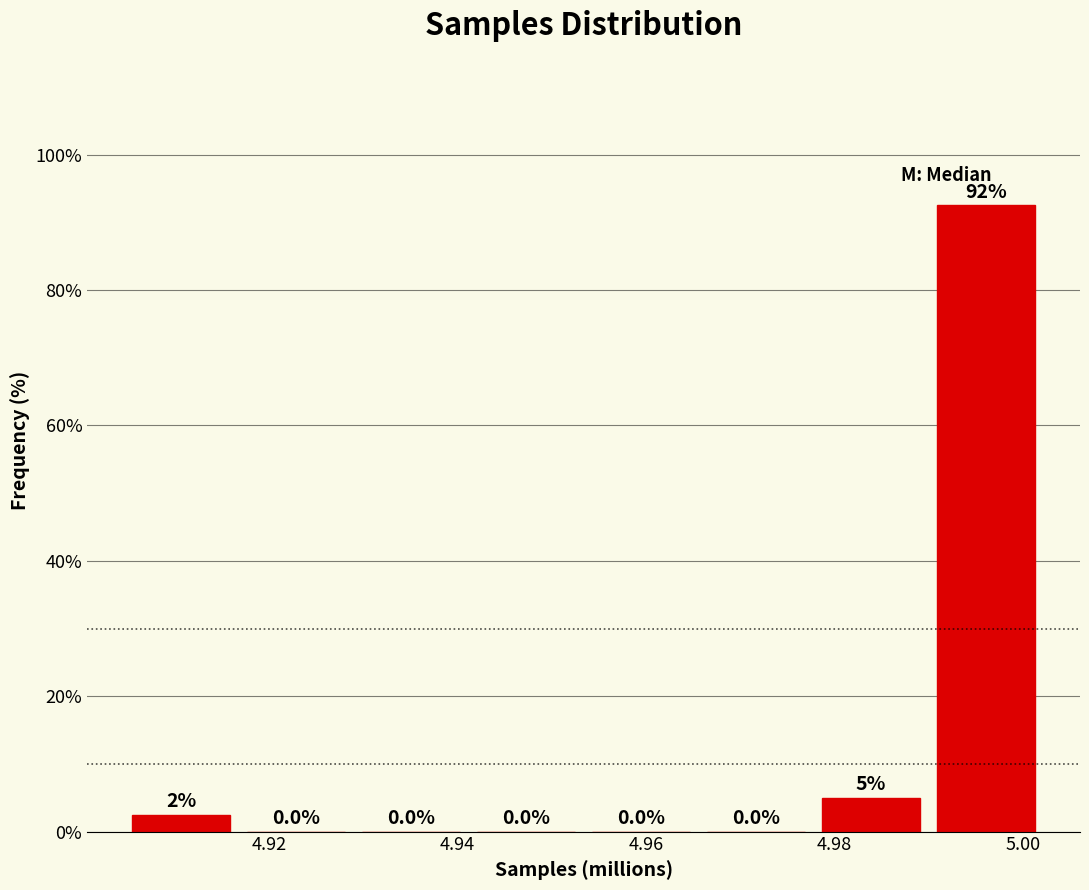

Which range on the x-axis has the tallest bar?

4.990 to 5.002